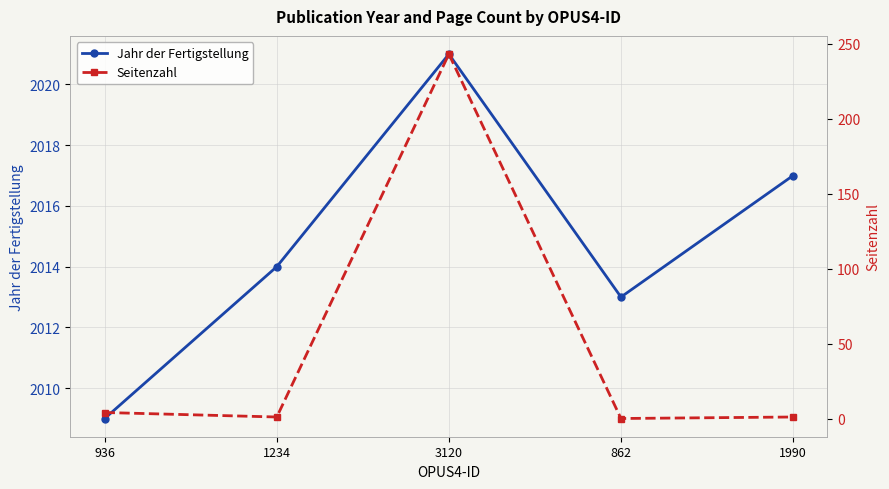

List the series in order of their overall mean, highest first.

Jahr der Fertigstellung, Seitenzahl